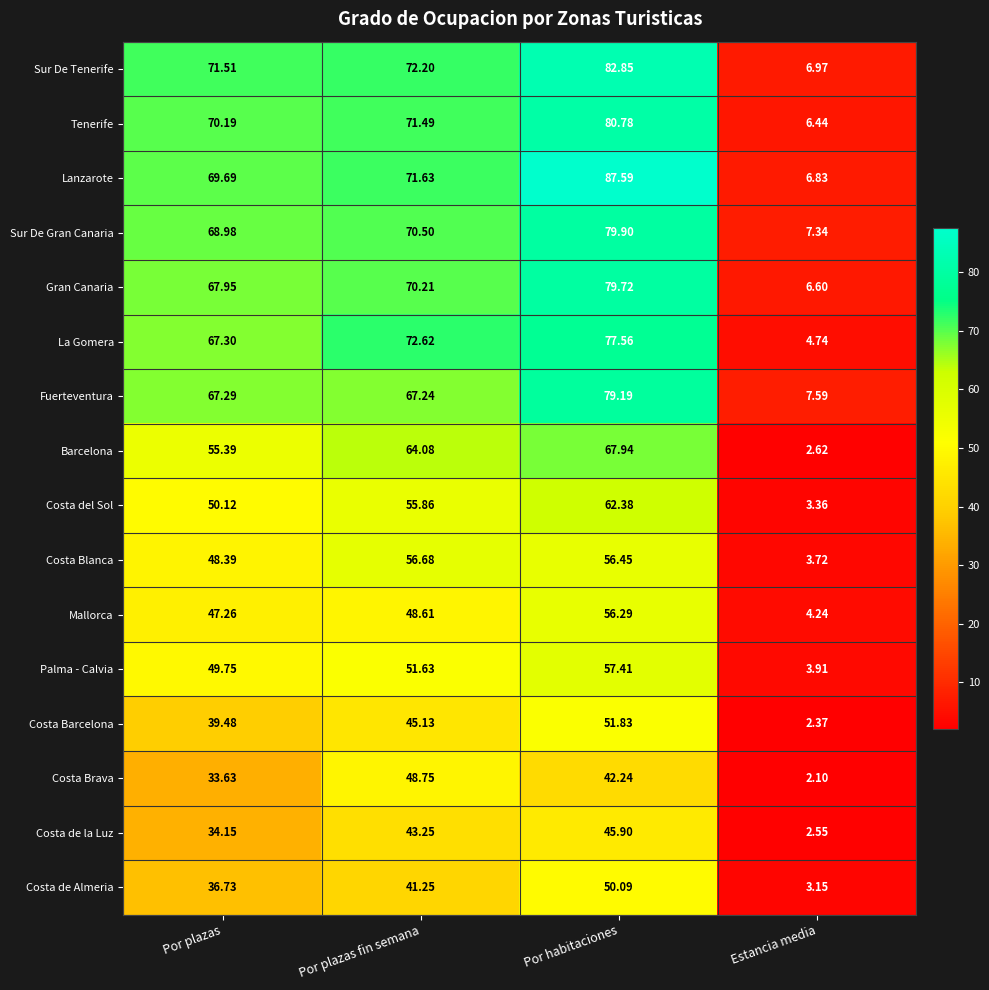

How many data points does each series have?

4